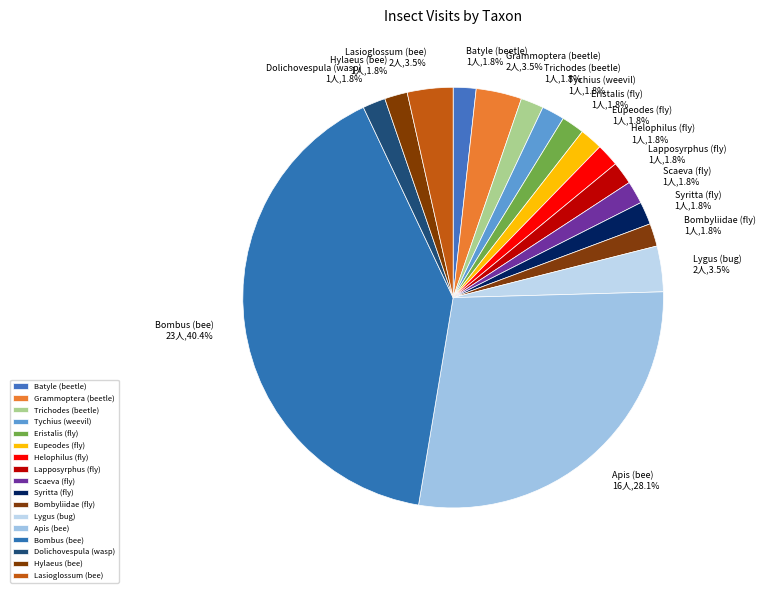

Which has a higher value, Lygus (bug) or Bombyliidae (fly)?

Lygus (bug)